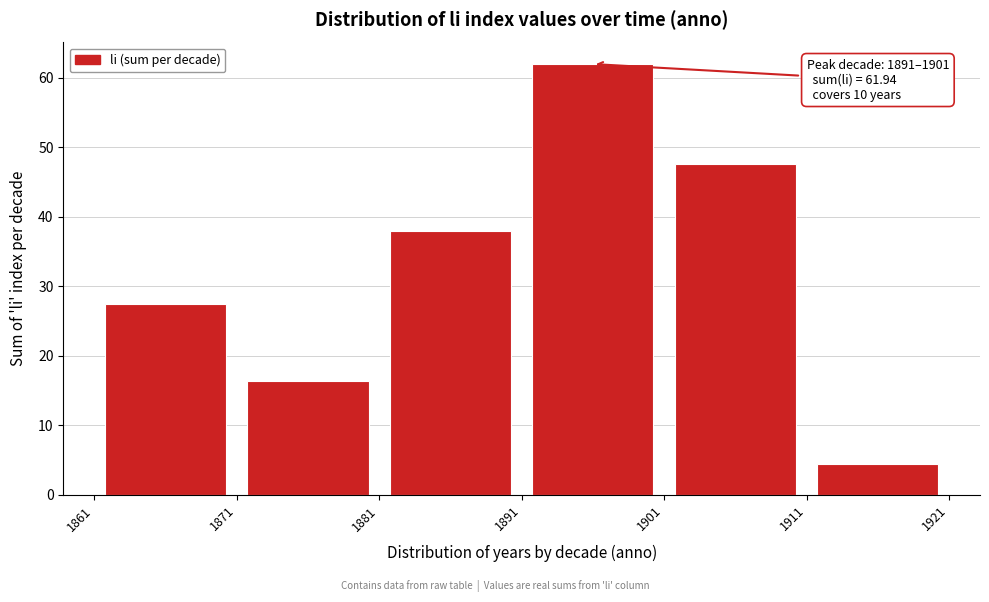

Over which range of the x-axis is the bar tallest?

1891 to 1901